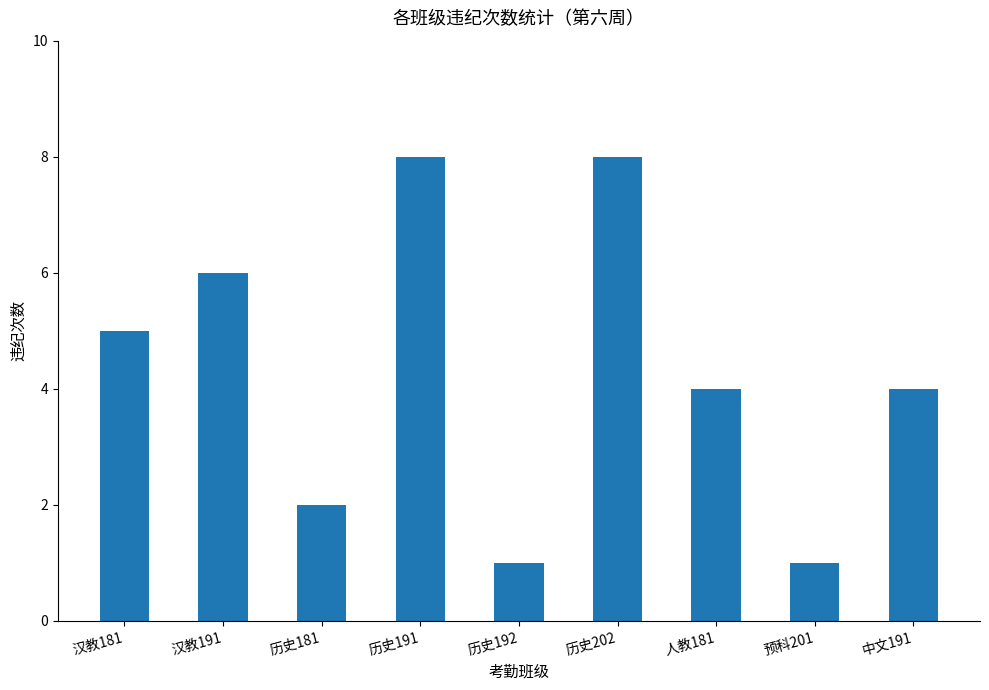

What is the value of the 8th bar from the left?

1